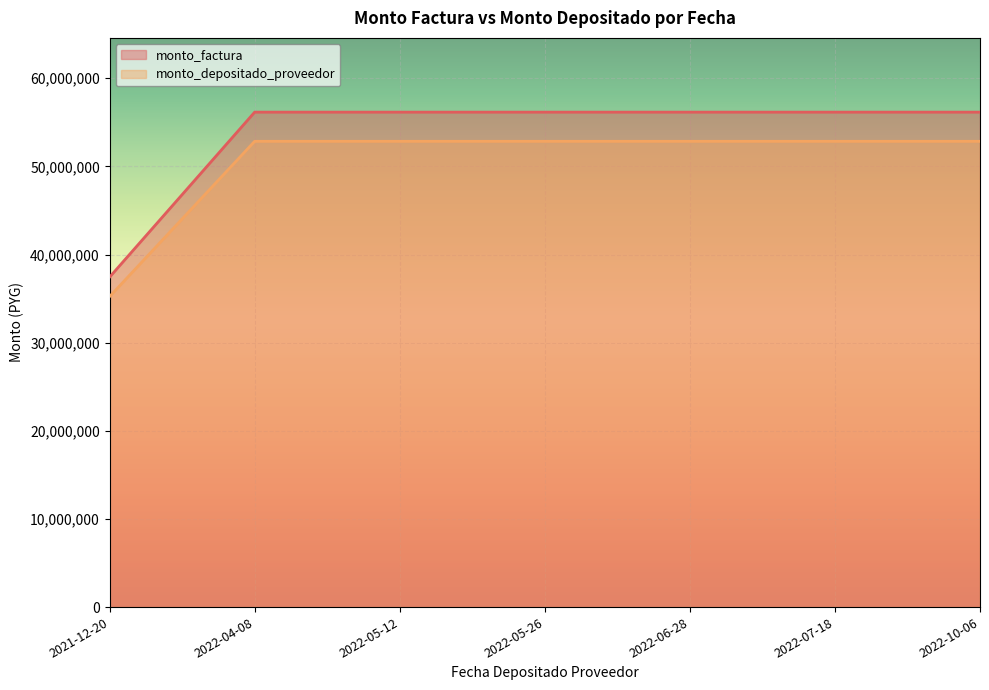

How many lines are shown in the chart?

2